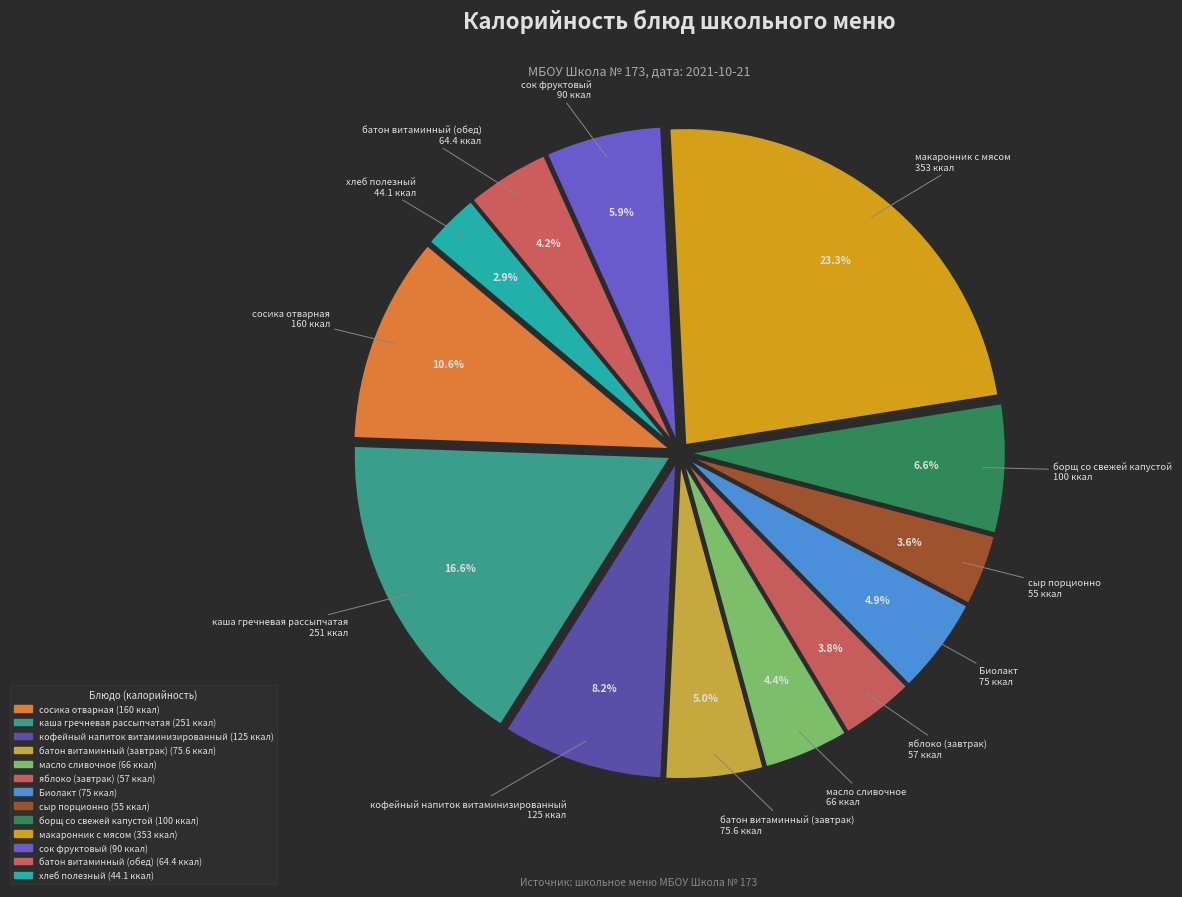

Is there any slice that represents more than half of the pie?

No